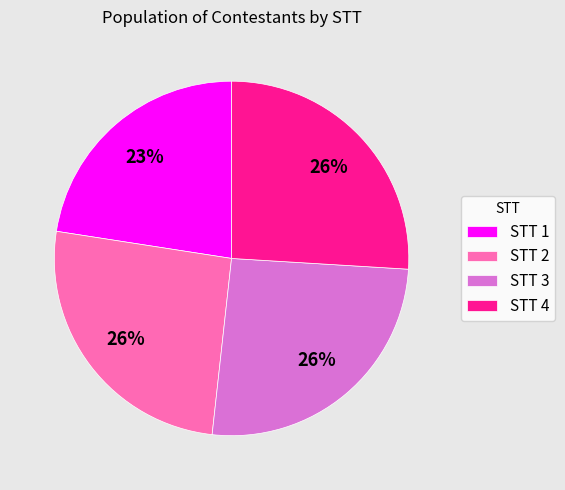

Is it true that STT 2 is 26% of the pie?

True